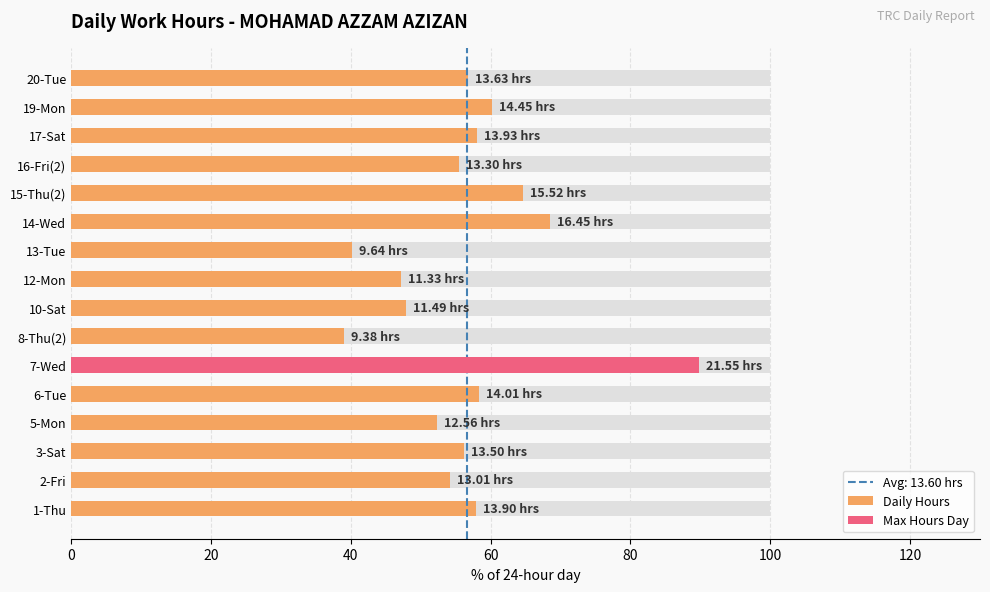

How many values are below 56?

7